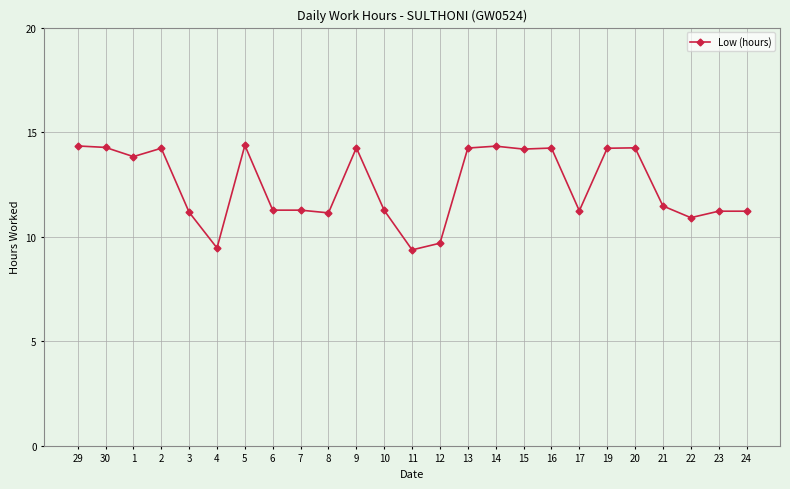

The value at 30 is 4.4. True or false?

False